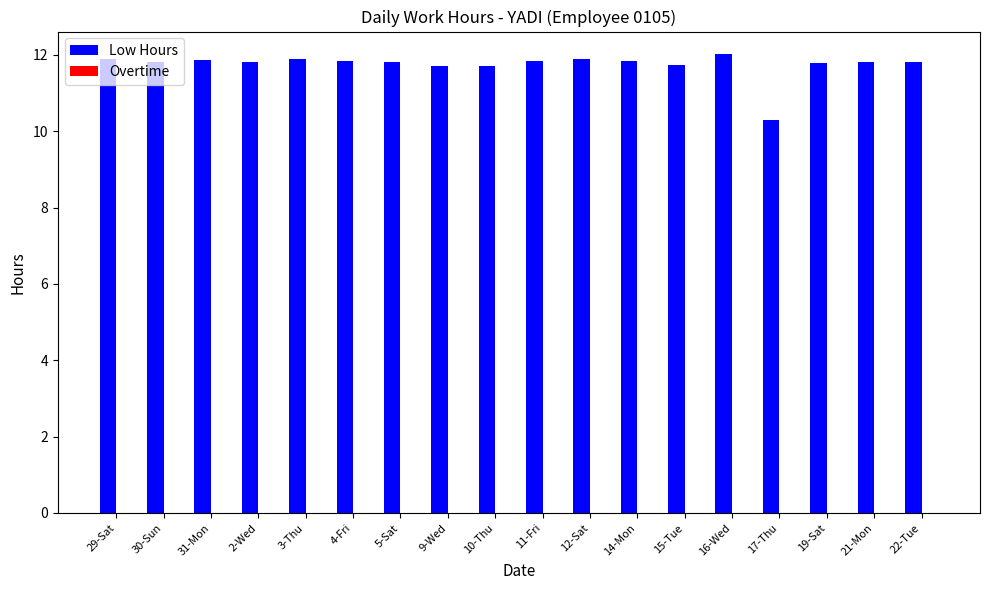

Which category has the lowest value across all series?

17-Thu